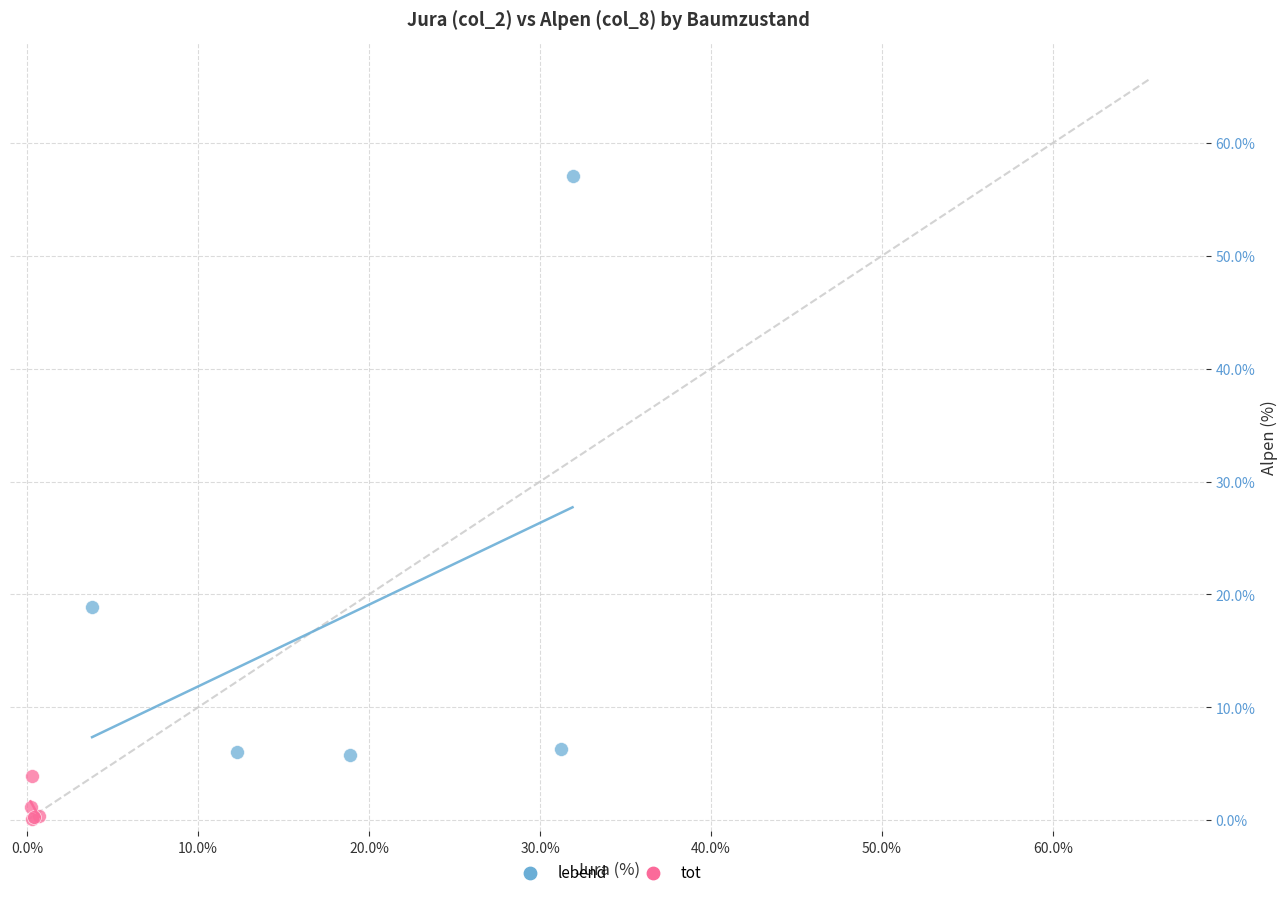

What are all the series names shown in the legend?

lebend, tot